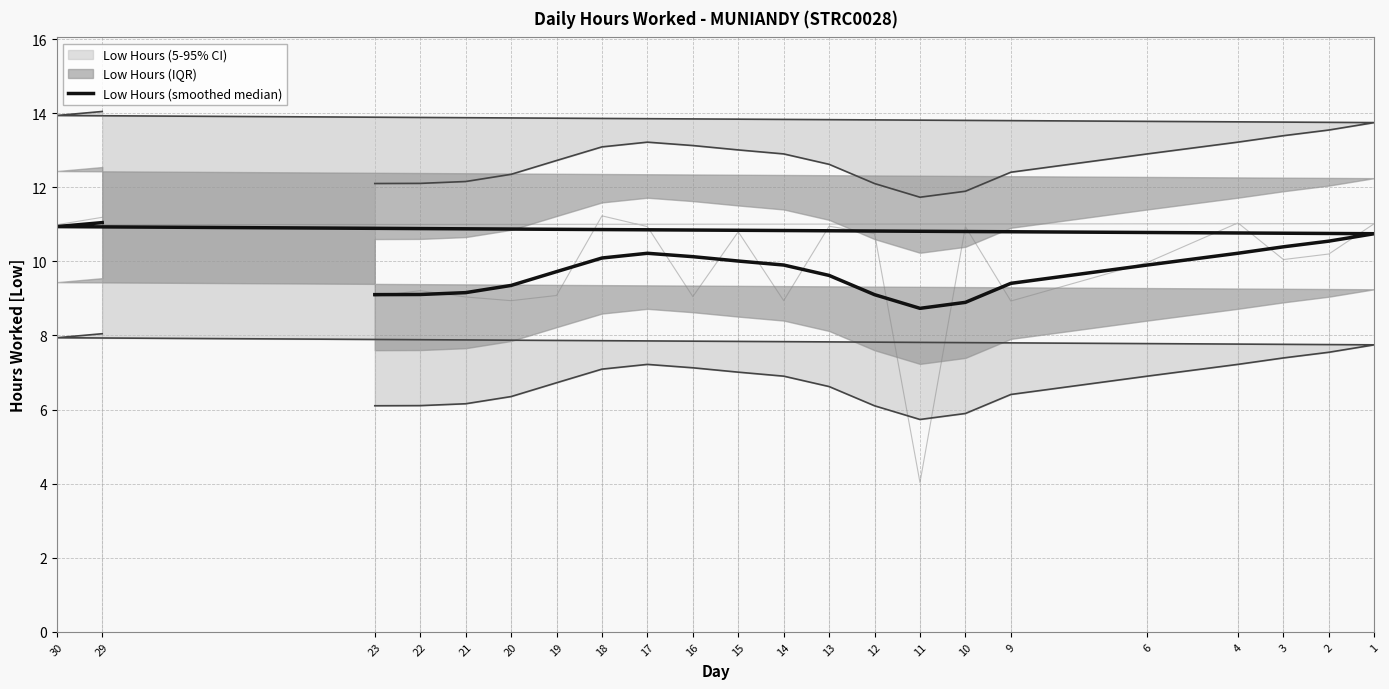

Which label corresponds to the largest value in the chart?

29